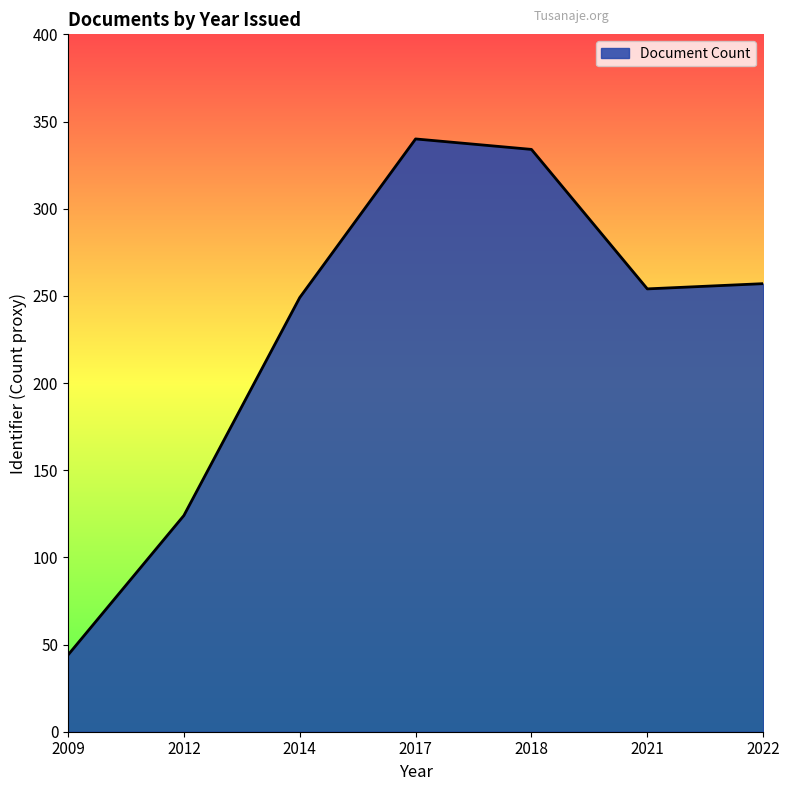

At which category does the data reach its first local valley?

2021